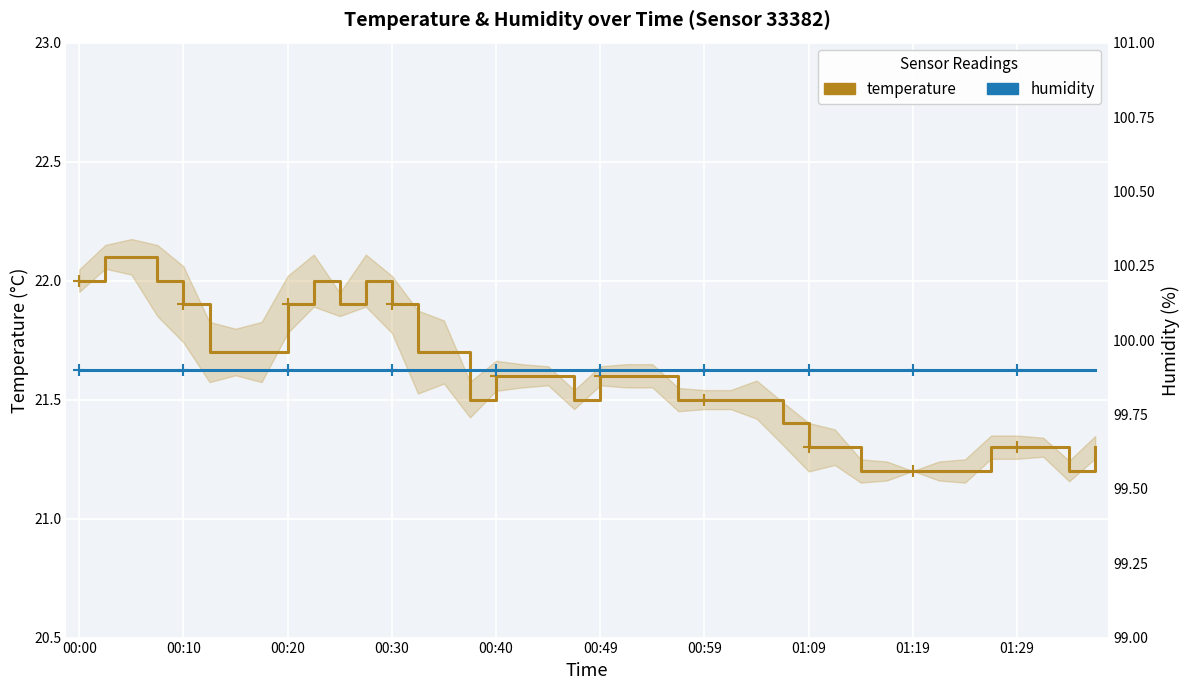

What is the sum of all temperature values?

863.3